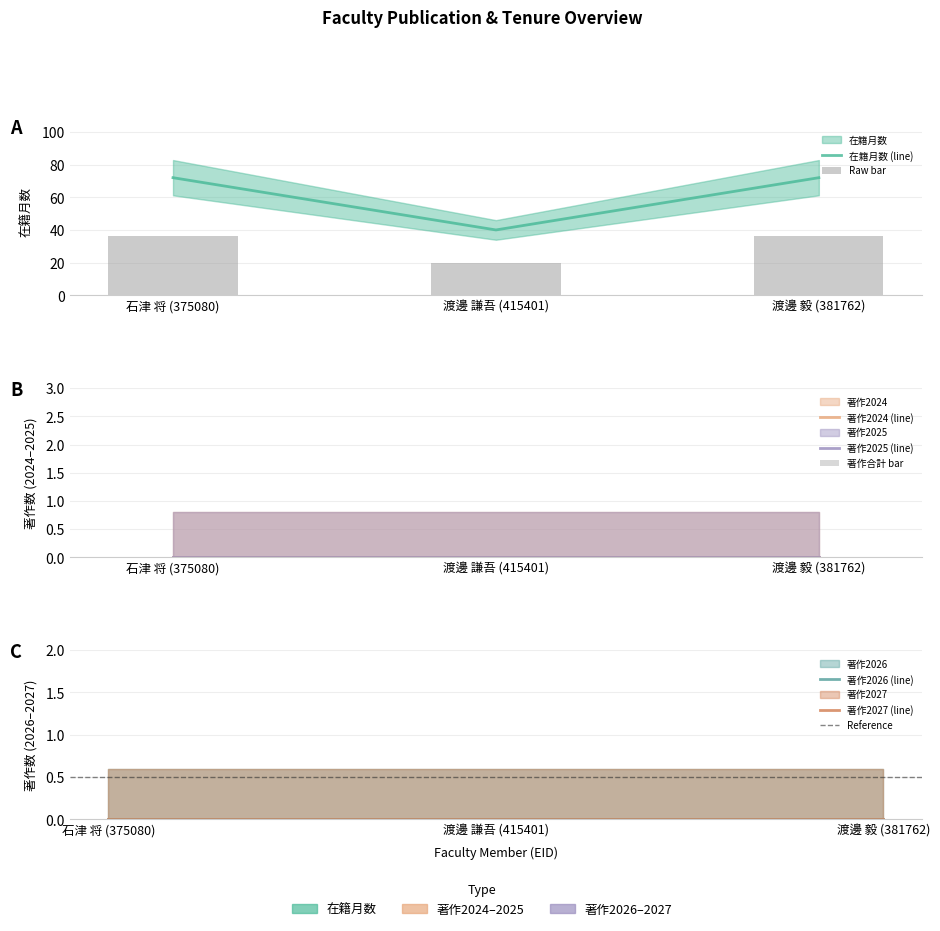

What is the label of the 2nd bar from the right?

渡邊 謙吾 (415401)